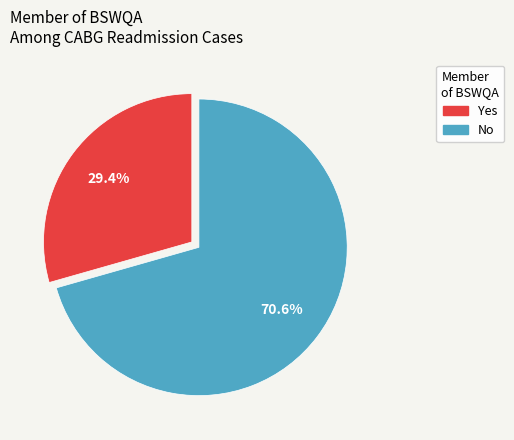

To the nearest percent, what is the difference between the No and Yes slice percentages?

41%